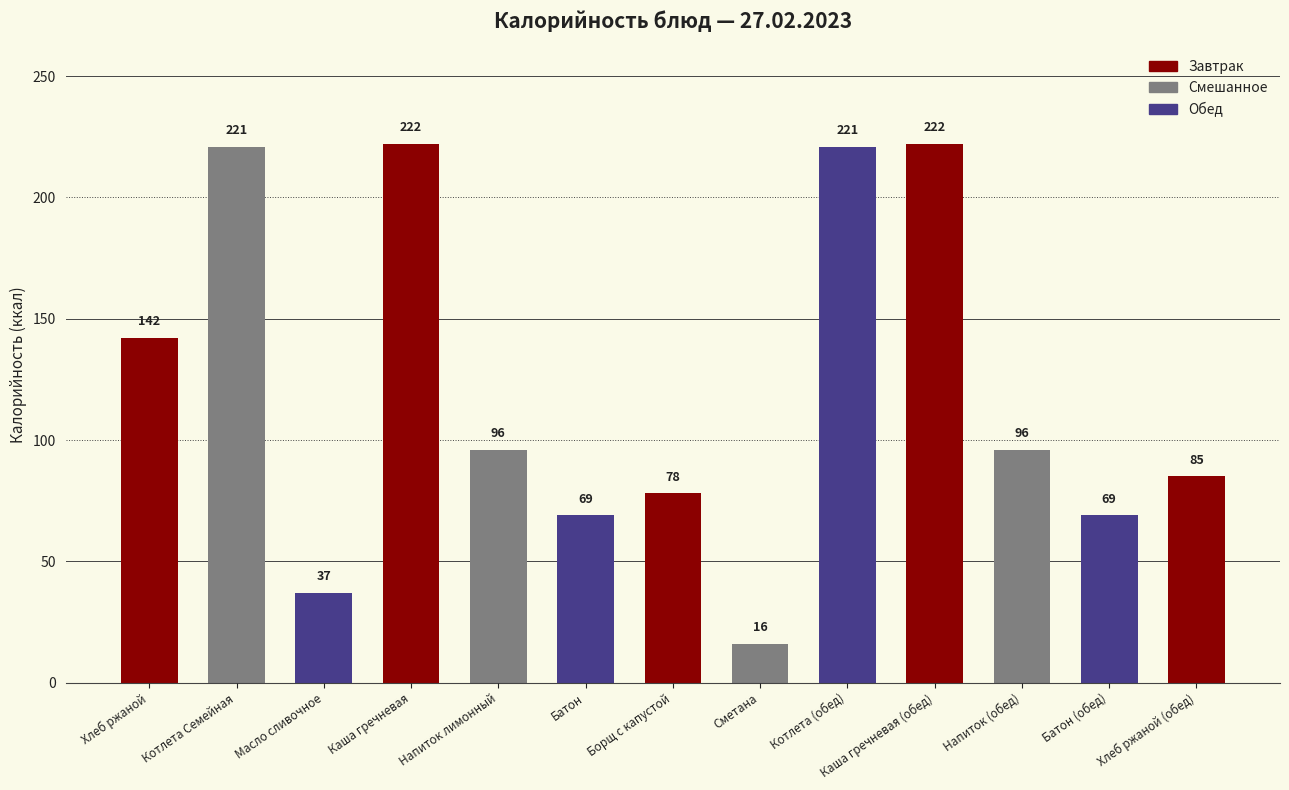

What is the label of the 7th bar from the right?

Борщ с капустой